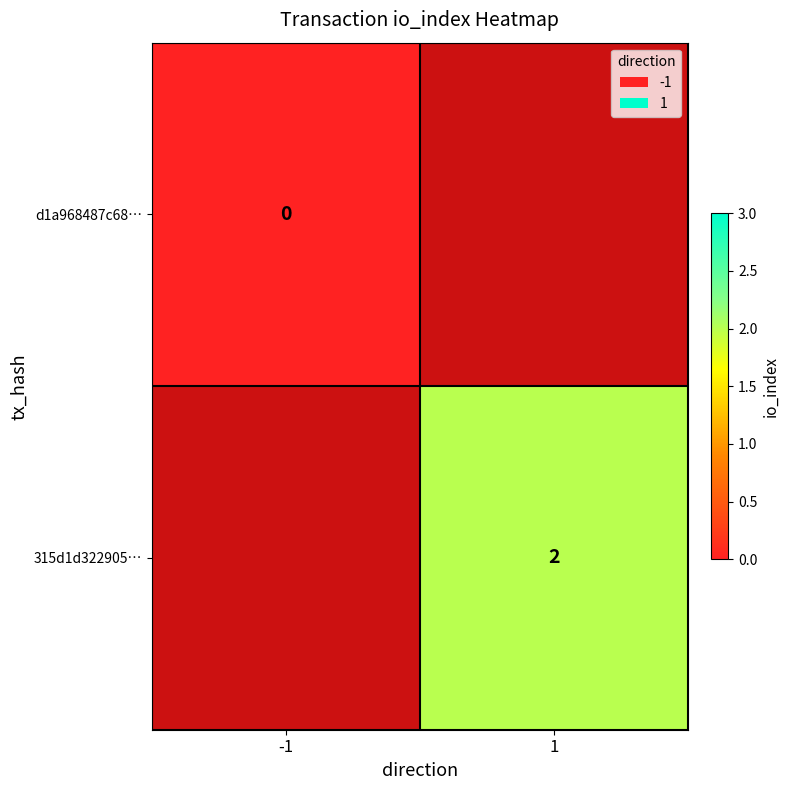

Which category has the highest value in the d1a968487c68… series?

-1